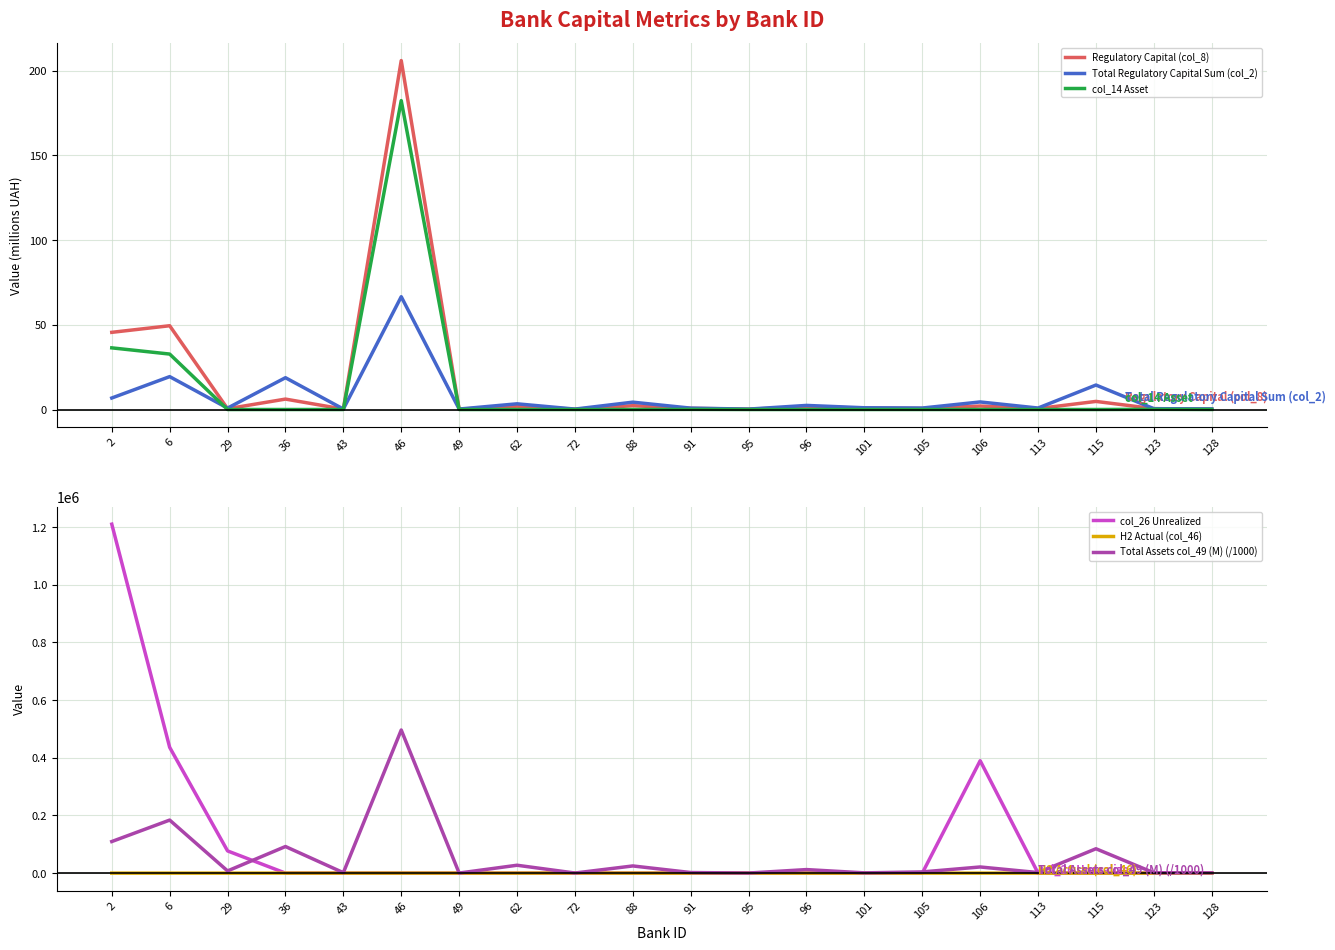

True or false: col_26 Unrealized and Total Assets col_49 (M) (/1000) intersect in this chart.

True